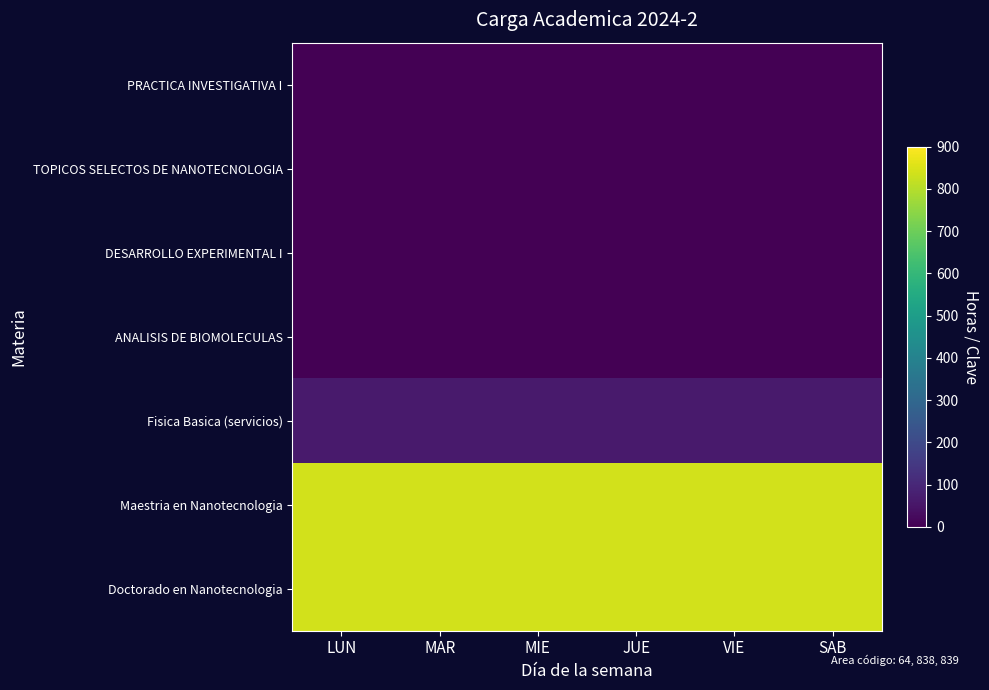

Between JUE and VIE, which series saw the biggest shift?

PRACTICA INVESTIGATIVA I